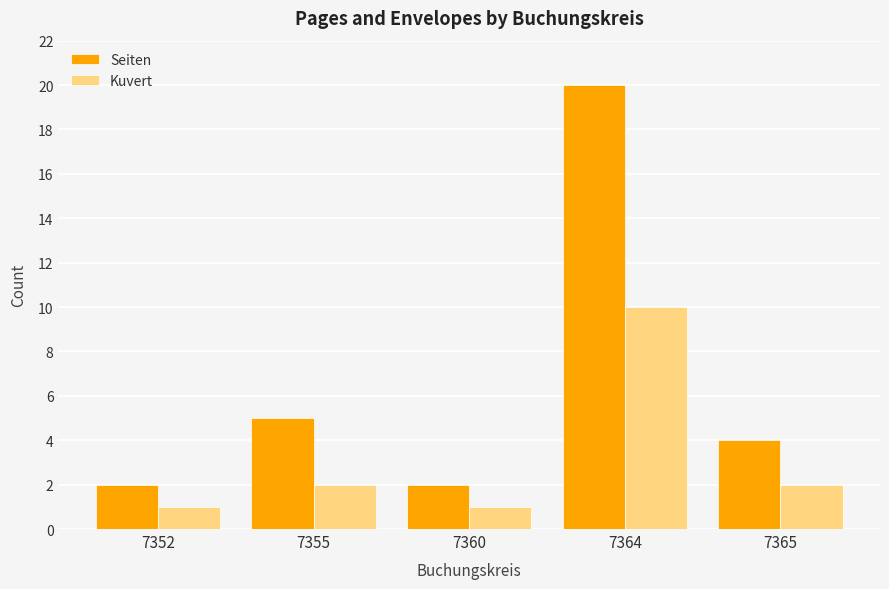

Read the Kuvert value at 7365.

2